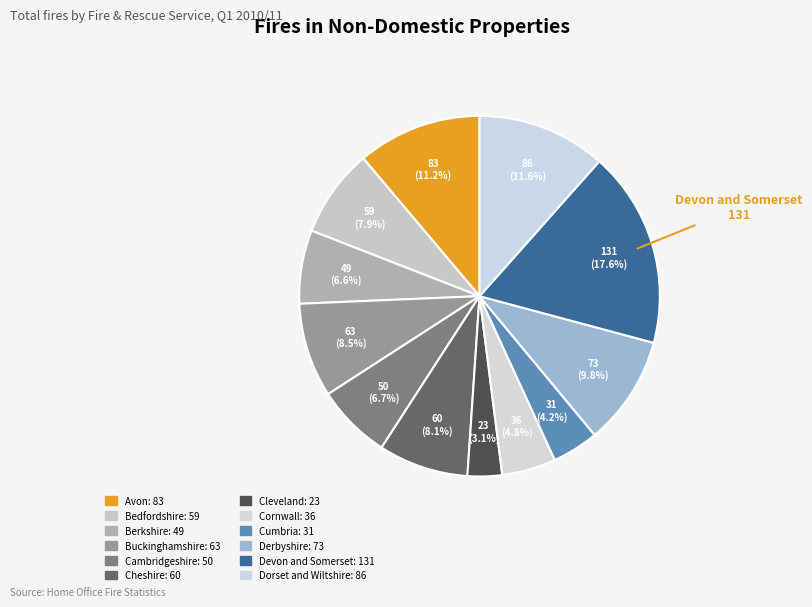

How many segments does this pie chart have?

12